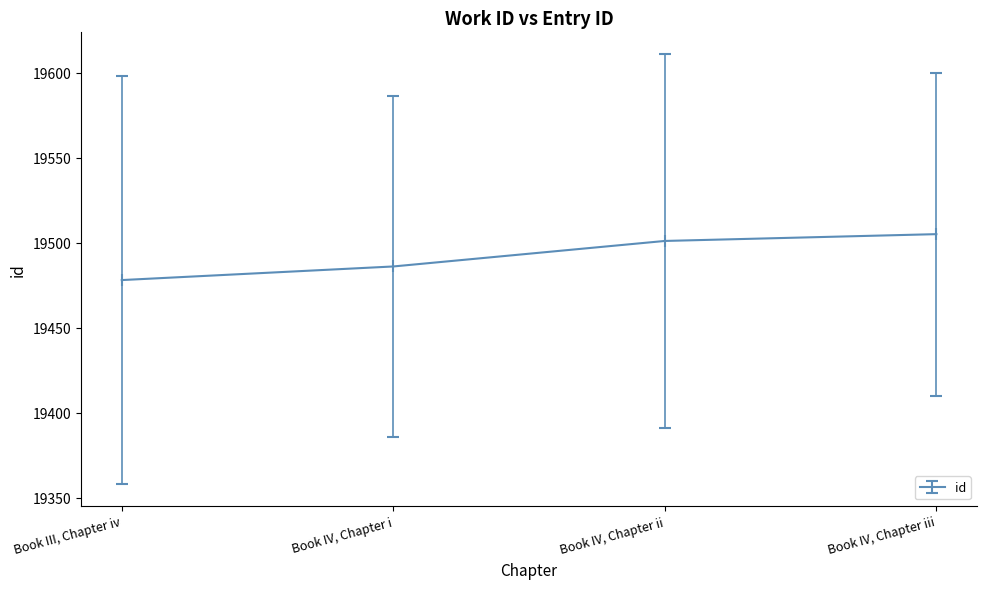

What is the difference between the second highest and minimum values?

23